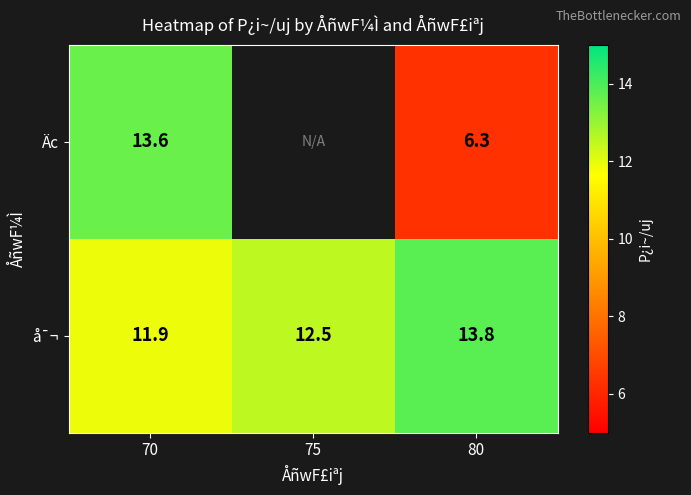

Where is å¯¬ nearest to the value 12?

70